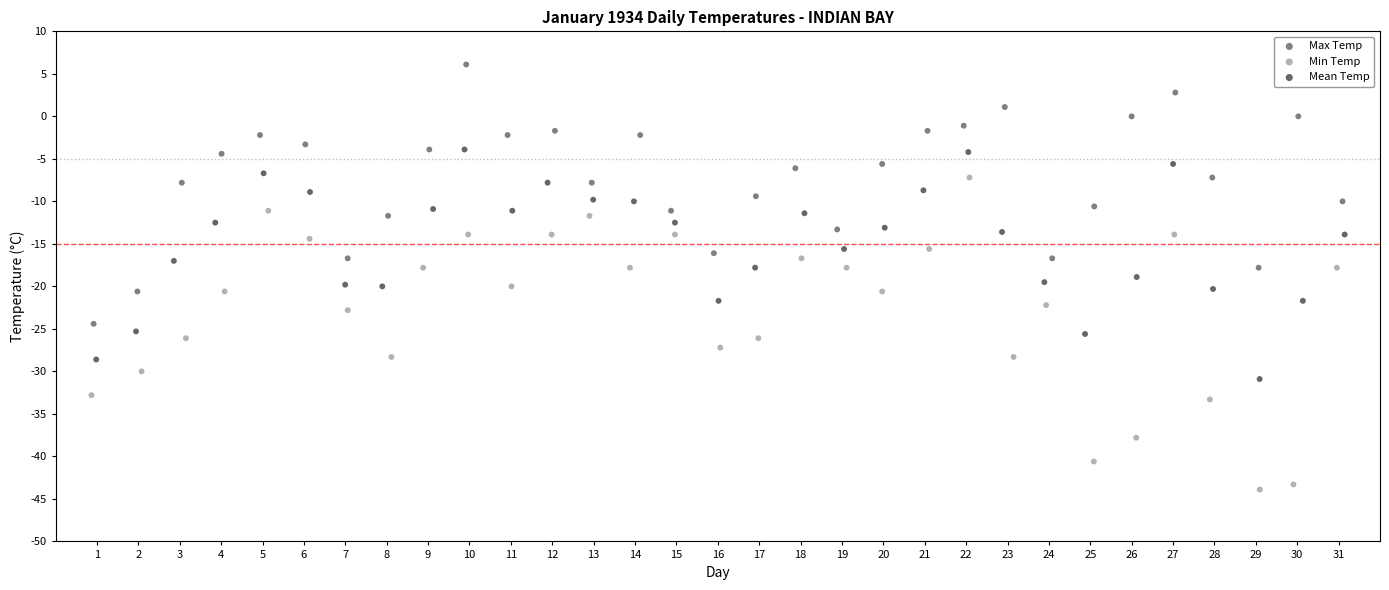

What are all the series names shown in the legend?

Max Temp, Min Temp, Mean Temp